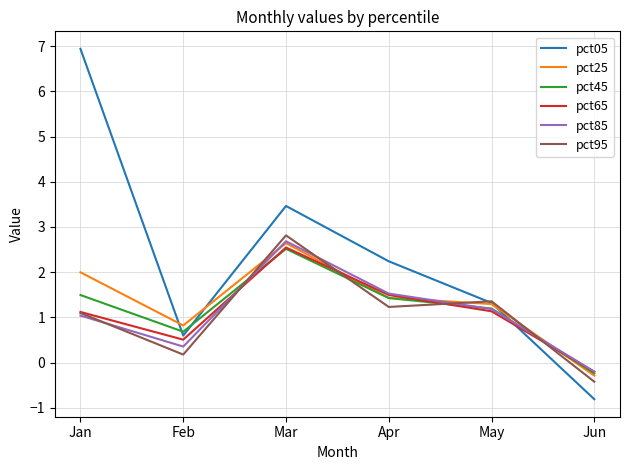

Reading left to right, list all the values displayed in this chart.

pct05: 6.9	0.6	3.5	2.2	1.3	-0.8
pct25: 2.0	0.8	2.6	1.4	1.3	-0.3
pct45: 1.5	0.7	2.5	1.4	1.2	-0.2
pct65: 1.1	0.5	2.5	1.5	1.1	-0.2
pct85: 1.0	0.4	2.7	1.5	1.2	-0.2
pct95: 1.1	0.2	2.8	1.2	1.4	-0.4